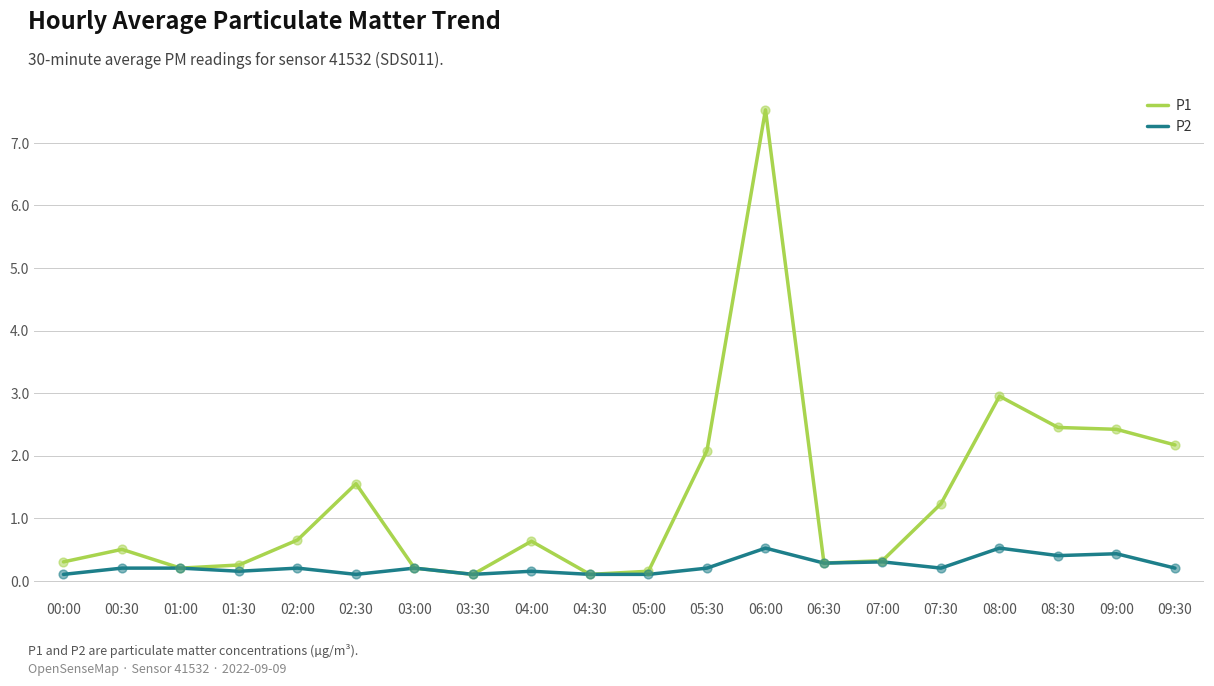

Which series has the widest spread of values?

P1